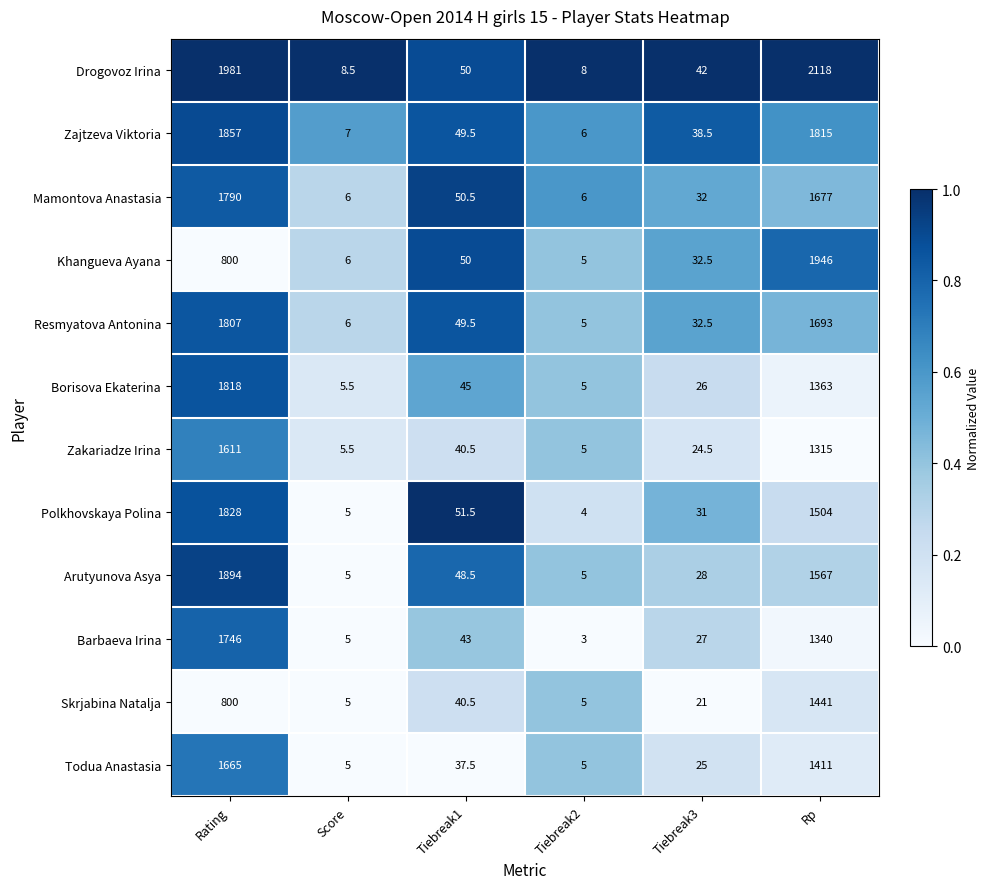

Which series has the largest total across all categories?

Drogovoz Irina